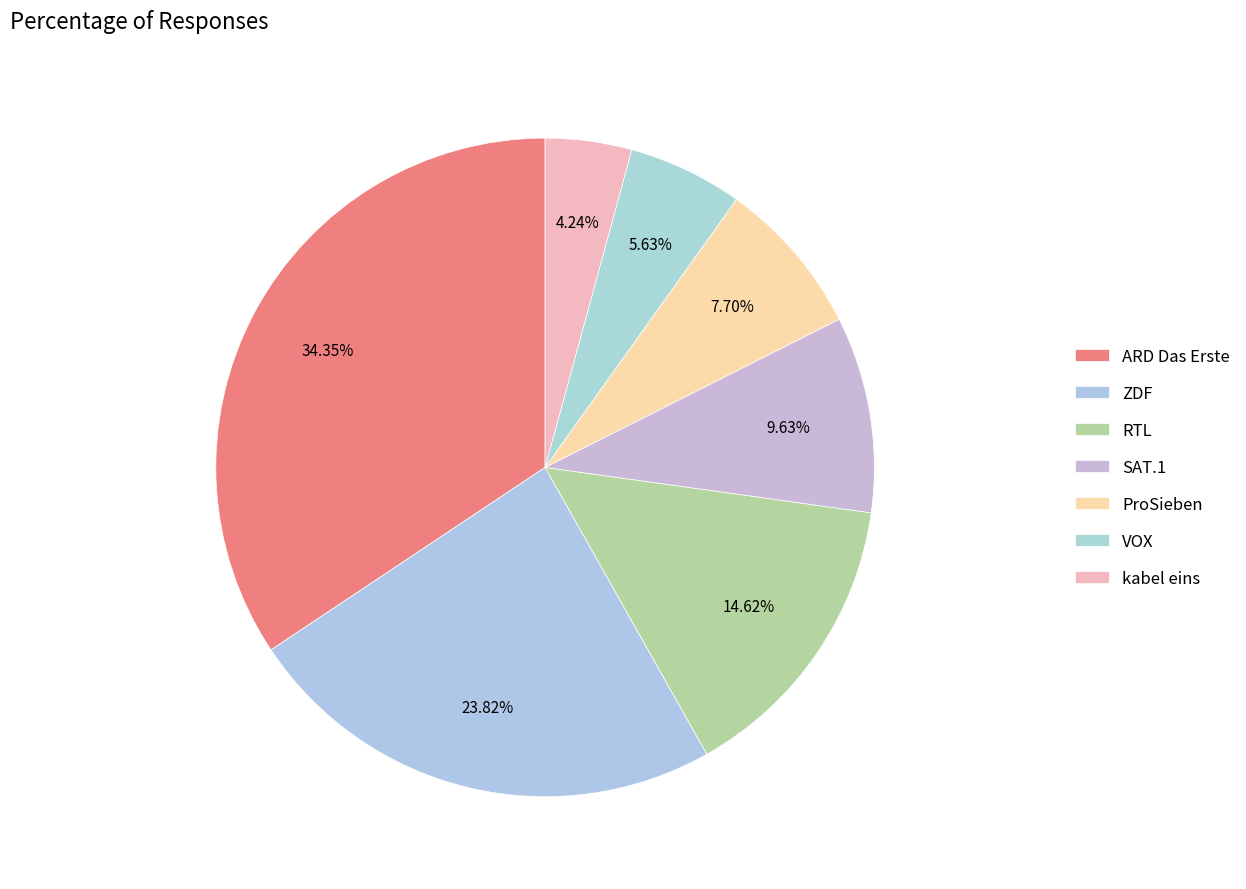

How many segments does this pie chart have?

7